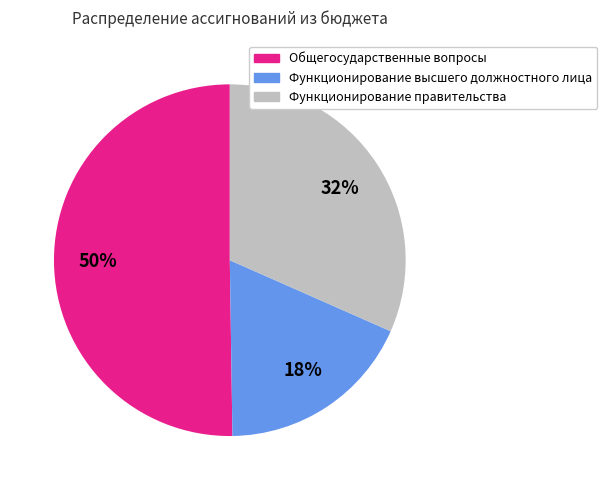

Which has a higher value, Общегосударственные вопросы or Функционирование правительства?

Общегосударственные вопросы